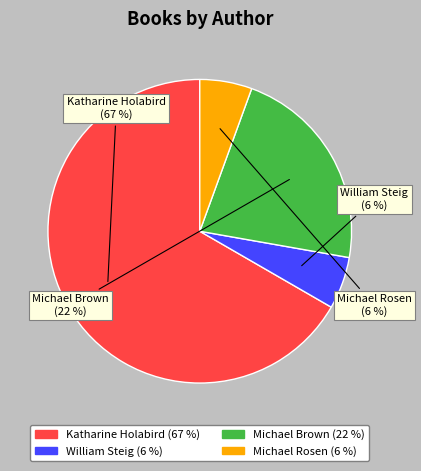

Which category has the biggest portion of the pie?

Katharine Holabird